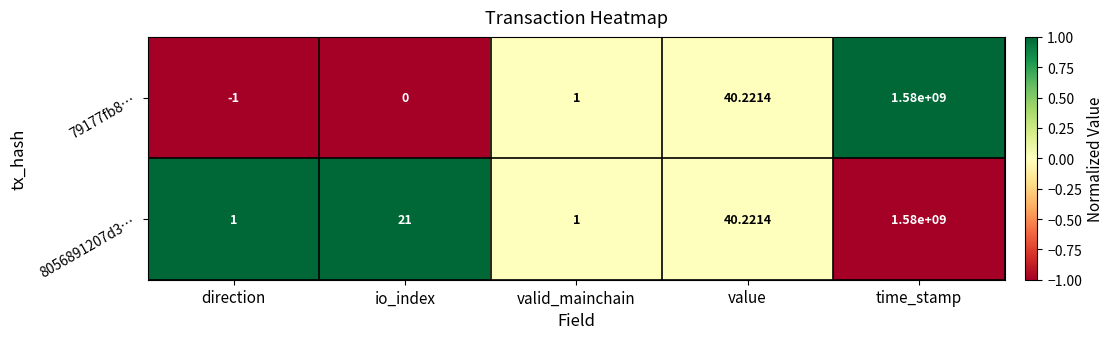

At which category is the sum across all series the highest?

time_stamp